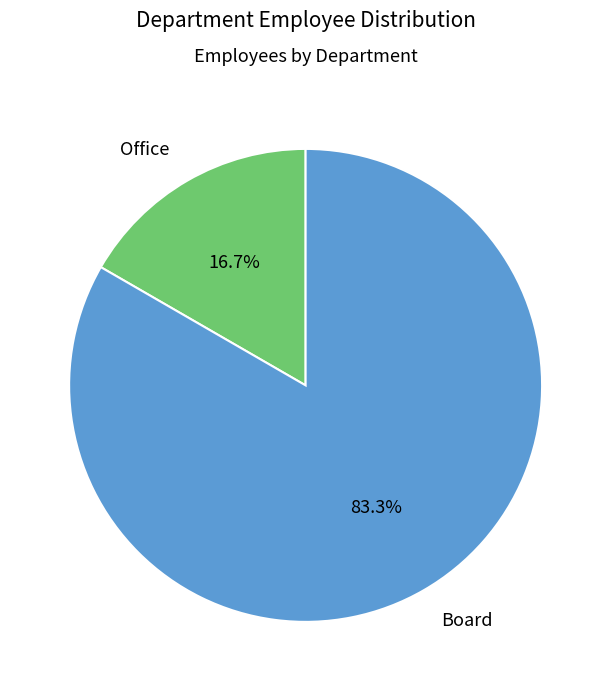

The Office slice represents 17% of the pie. True or false?

True